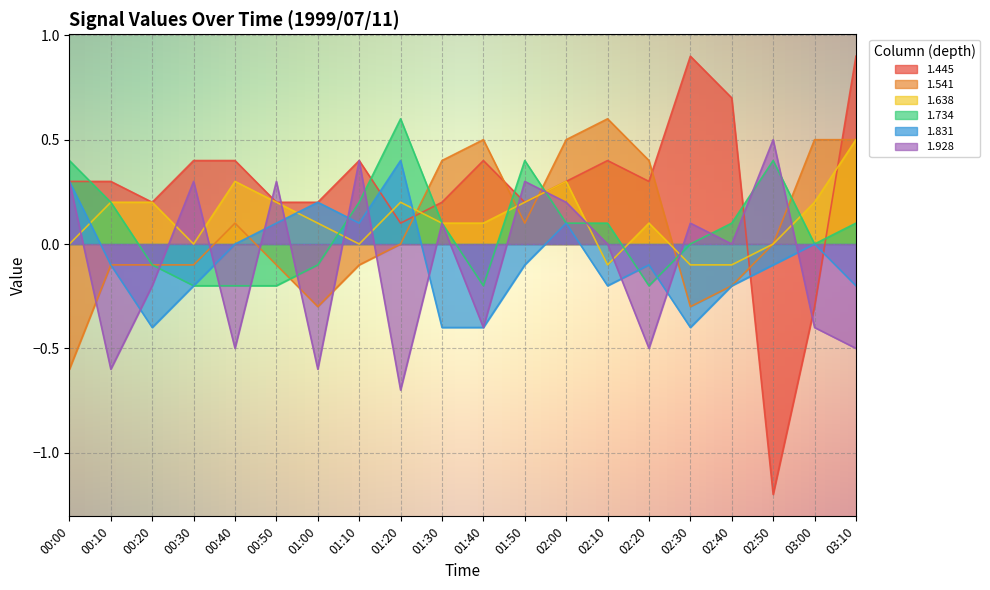

How many interior local valleys does the 1.734 series have?

3